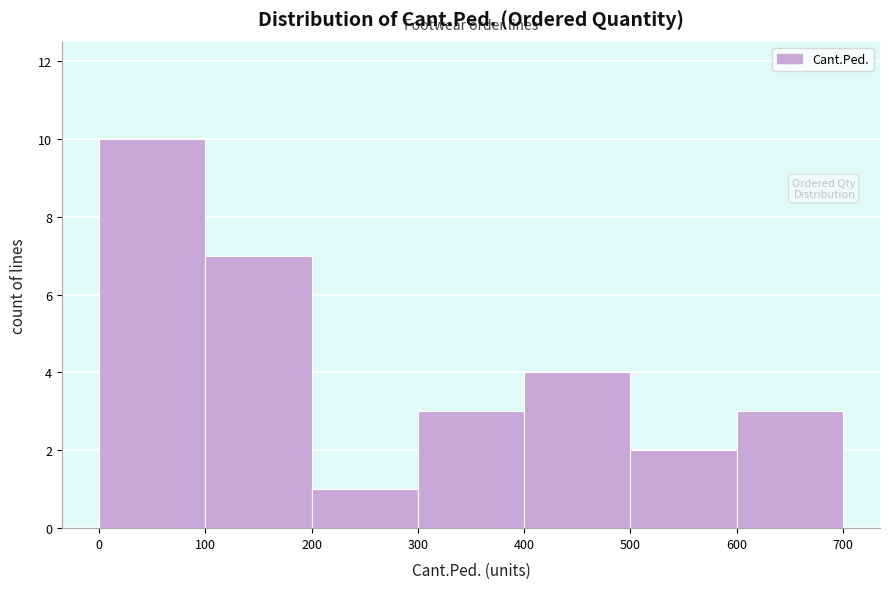

Which range on the x-axis has the tallest bar?

0 to 100